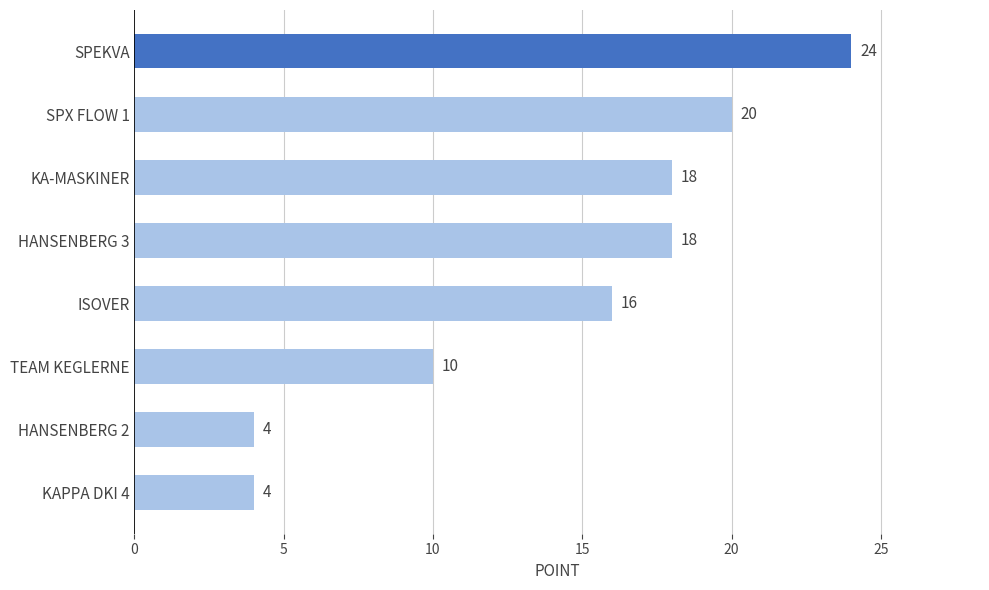

Which label corresponds to the largest value in the chart?

SPEKVA